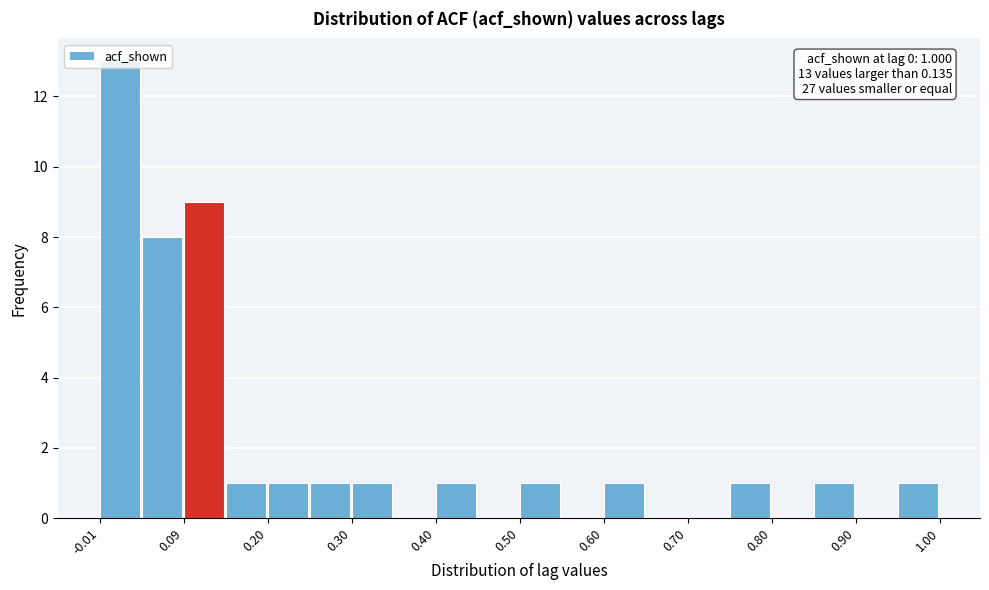

Around what value on the x-axis is the tallest bar? Give the approximate position of its centre, as read against the axis.

0.02